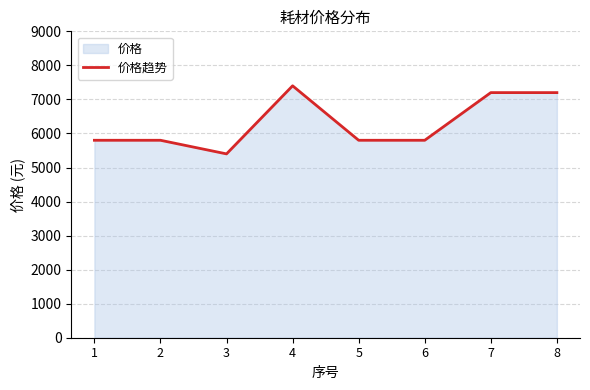

Where is the first local maximum?

4